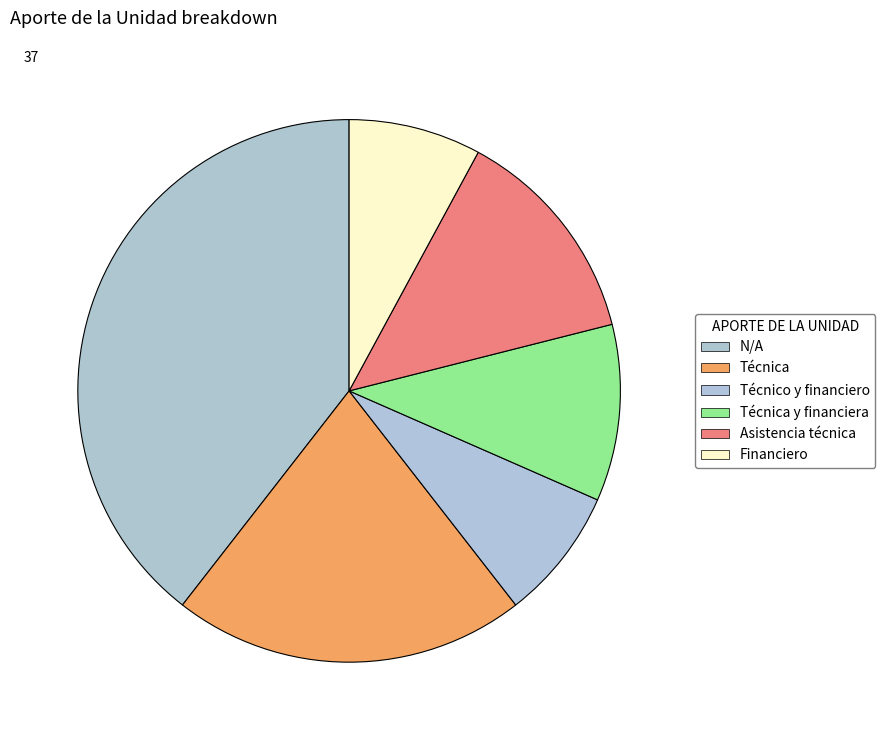

Which has a higher value, Técnica or N/A?

N/A